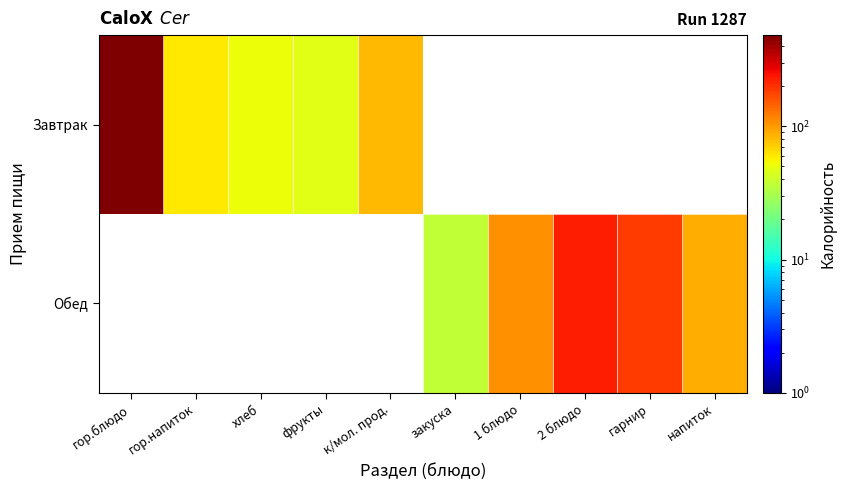

How many values in Обед are above zero?

5